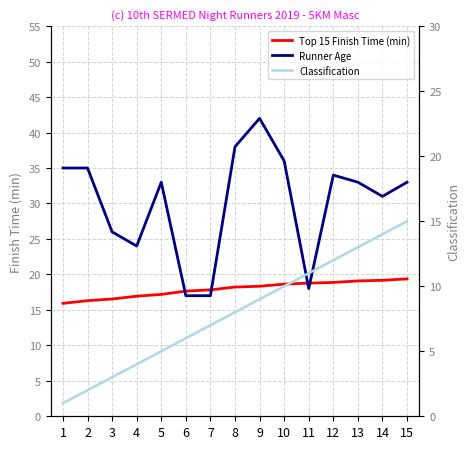

What is the greatest value displayed?

42.0